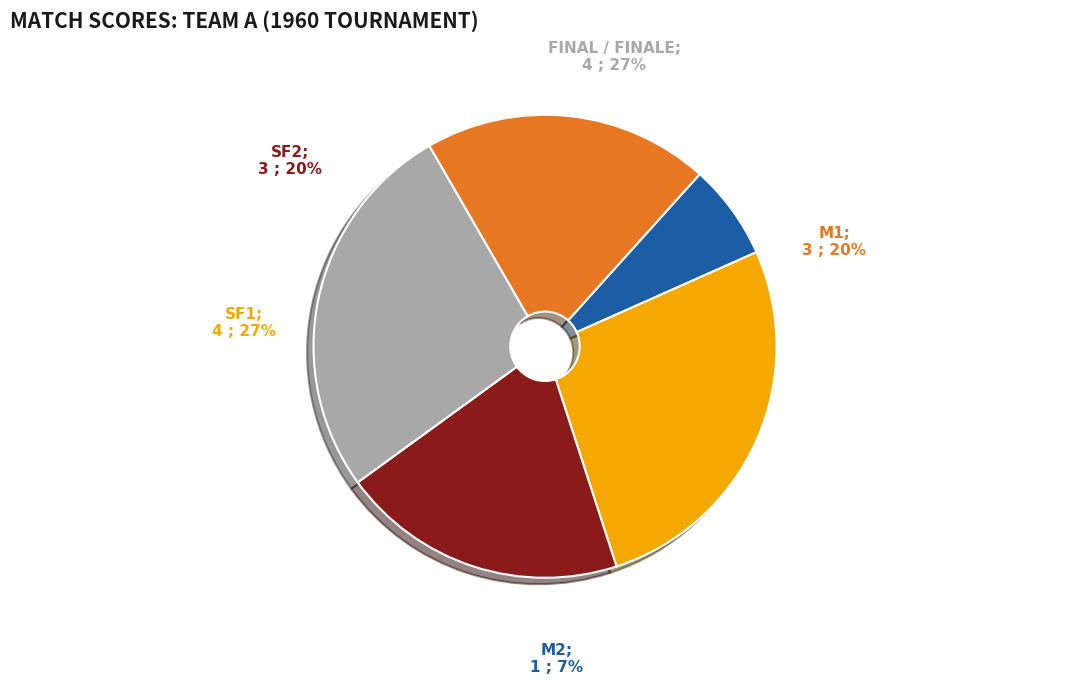

Between M1 and FINAL / FINALE, which is larger?

FINAL / FINALE